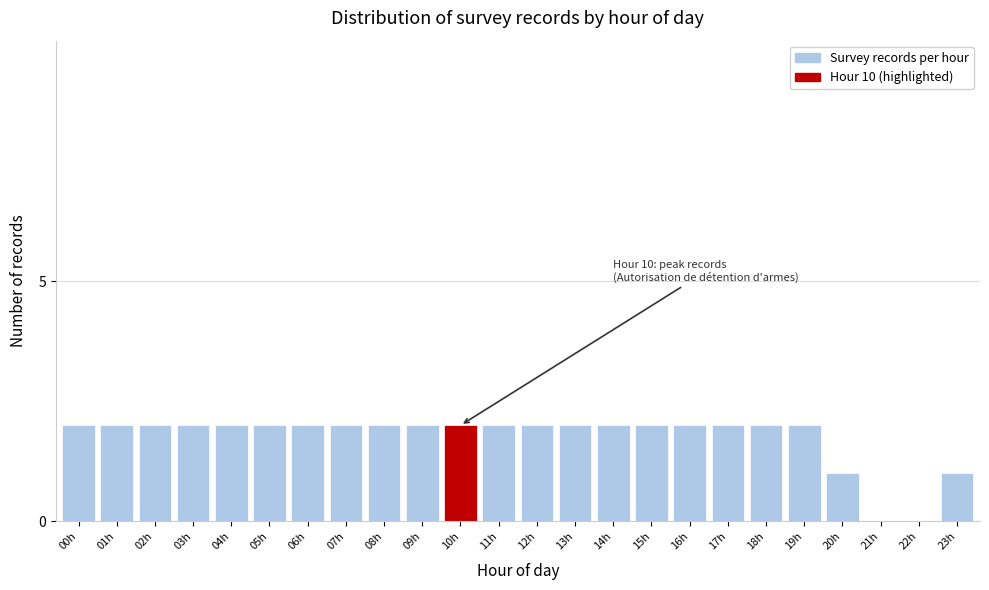

Reading right to left, list all the values displayed in this chart.

23h=1	22h=0	21h=0	20h=1	19h=2	18h=2	17h=2	16h=2	15h=2	14h=2	13h=2	12h=2	11h=2	10h=2	09h=2	08h=2	07h=2	06h=2	05h=2	04h=2	03h=2	02h=2	01h=2	00h=2